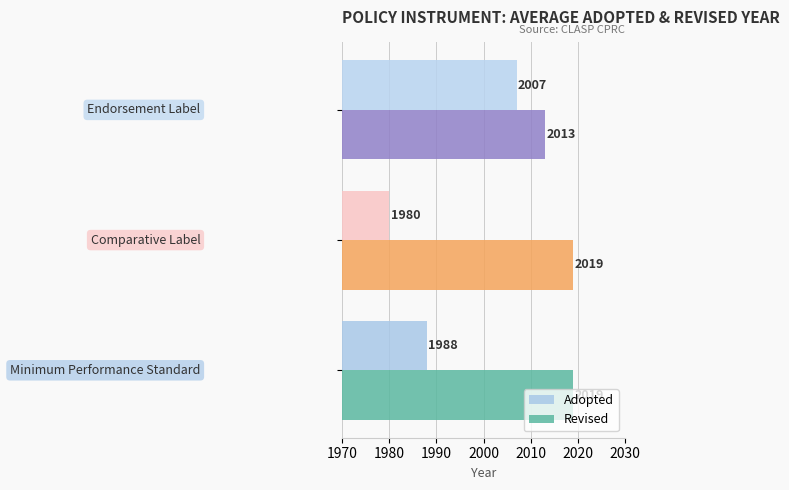

Which series has the largest range (max minus min)?

Adopted